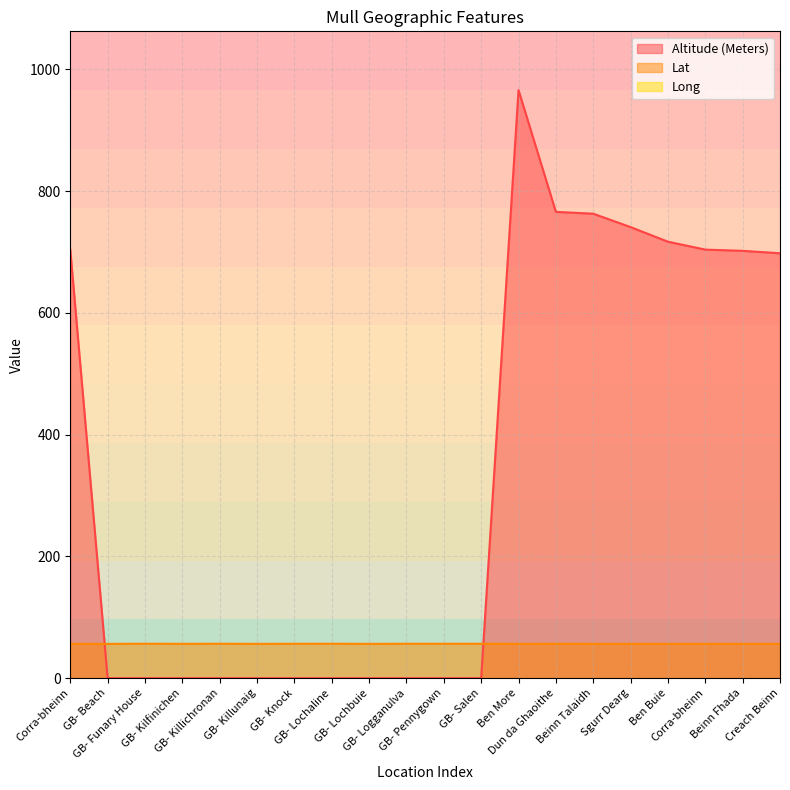

What is the difference between the second highest and second lowest values in the Lat series?

0.2